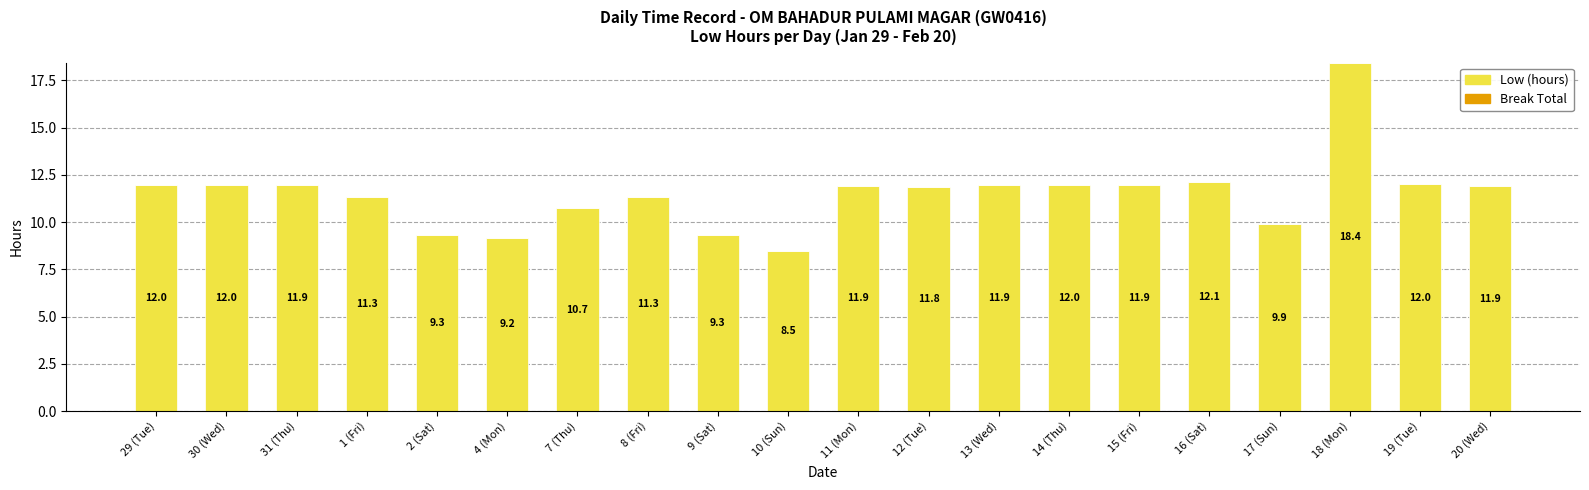

Are the bars horizontal?

No